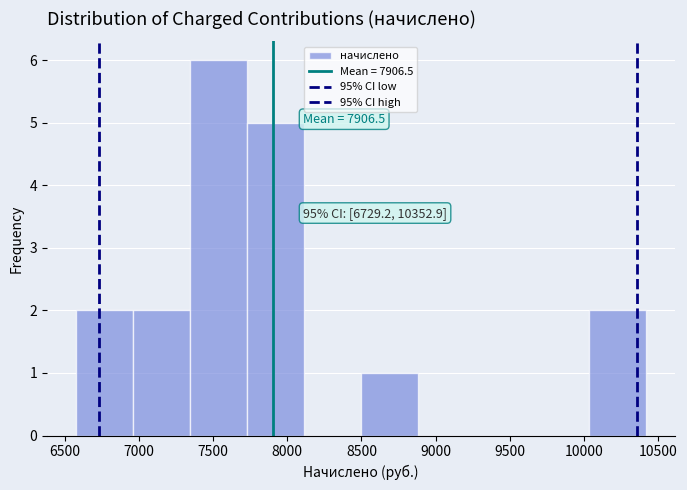

Over which range of the x-axis is the bar tallest?

7350 to 7750